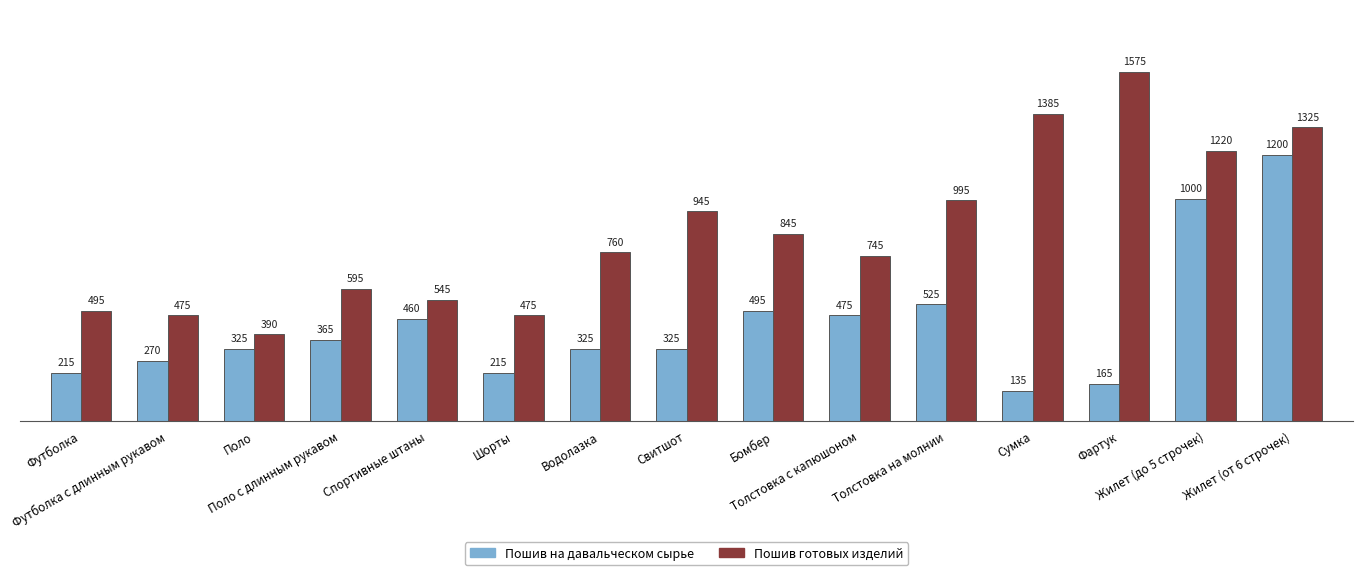

Reading left to right, transcribe all the data shown in this chart.

Пошив на давальческом сырье: Футболка=215	Футболка с длинным рукавом=270	Поло=325	Поло с длинным рукавом=365	Спортивные штаны=460	Шорты=215	Водолазка=325	Свитшот=325	Бомбер=495	Толстовка с капюшоном=475	Толстовка на молнии=525	Сумка=135	Фартук=165	Жилет (до 5 строчек)=1000	Жилет (от 6 строчек)=1200
Пошив готовых изделий: Футболка=495	Футболка с длинным рукавом=475	Поло=390	Поло с длинным рукавом=595	Спортивные штаны=545	Шорты=475	Водолазка=760	Свитшот=945	Бомбер=845	Толстовка с капюшоном=745	Толстовка на молнии=995	Сумка=1385	Фартук=1575	Жилет (до 5 строчек)=1220	Жилет (от 6 строчек)=1325